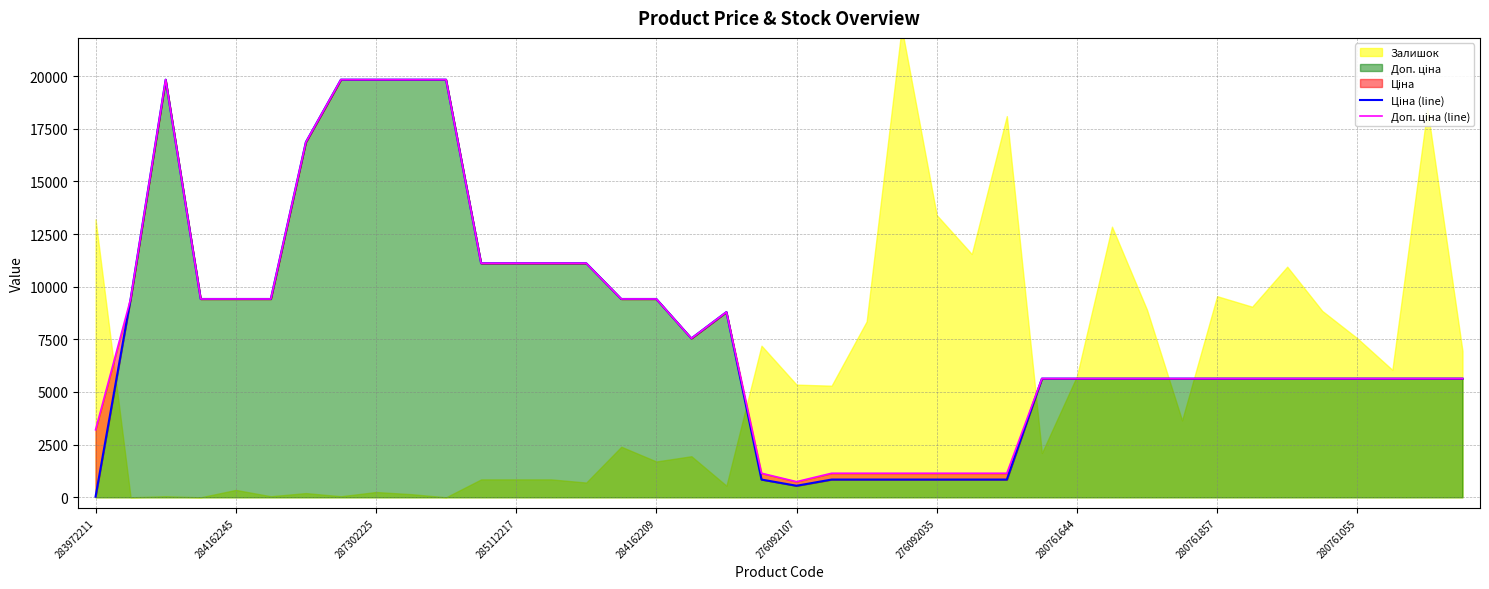

The Доп. ціна (line) series shows 5636.0 at 31. True or false?

True